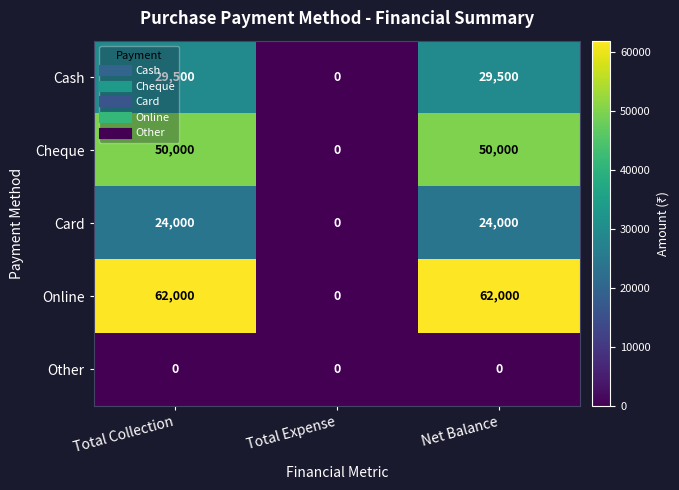

Is the value of Card at Net Balance greater than the value of Cash at Net Balance?

No